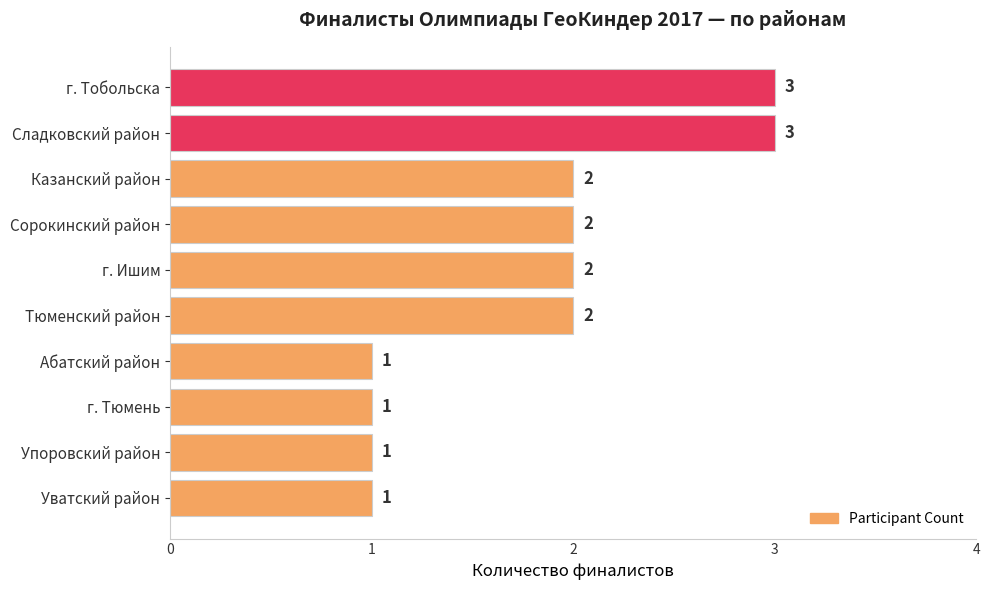

What is the minimum value shown in the chart?

1